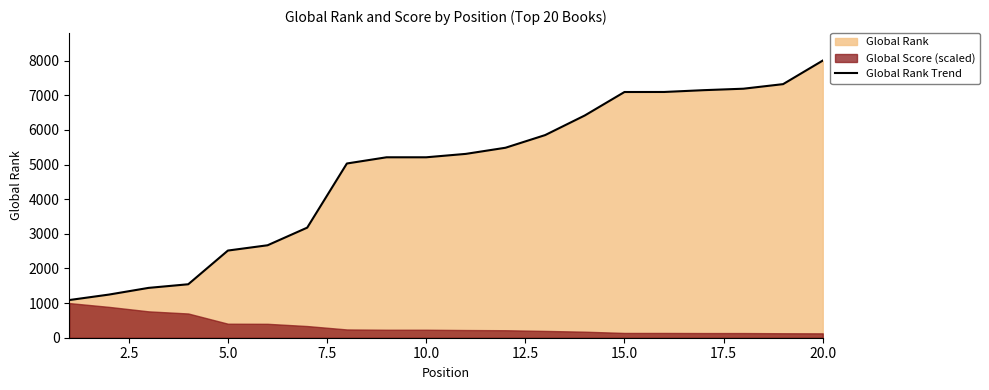

What is the maximum value for Global Rank Trend?

8000.0